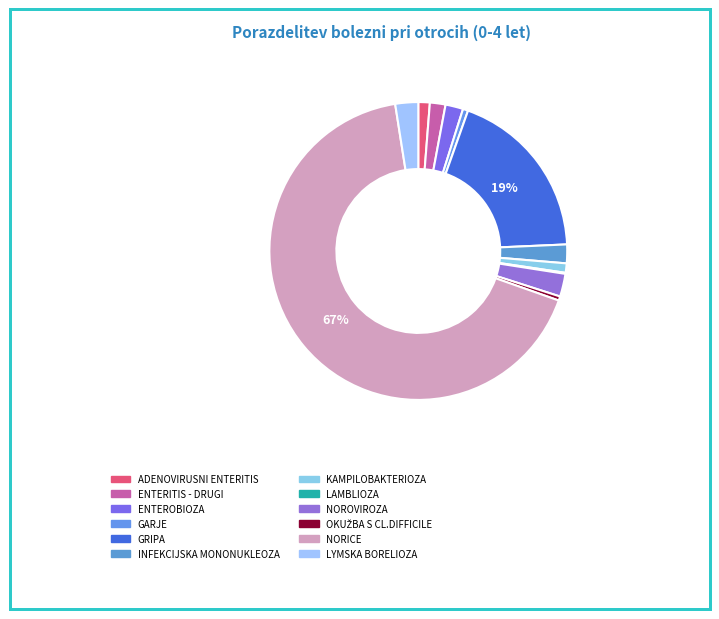

To the nearest percent, what is the combined percentage of INFEKCIJSKA MONONUKLEOZA and ADENOVIRUSNI ENTERITIS?

3%